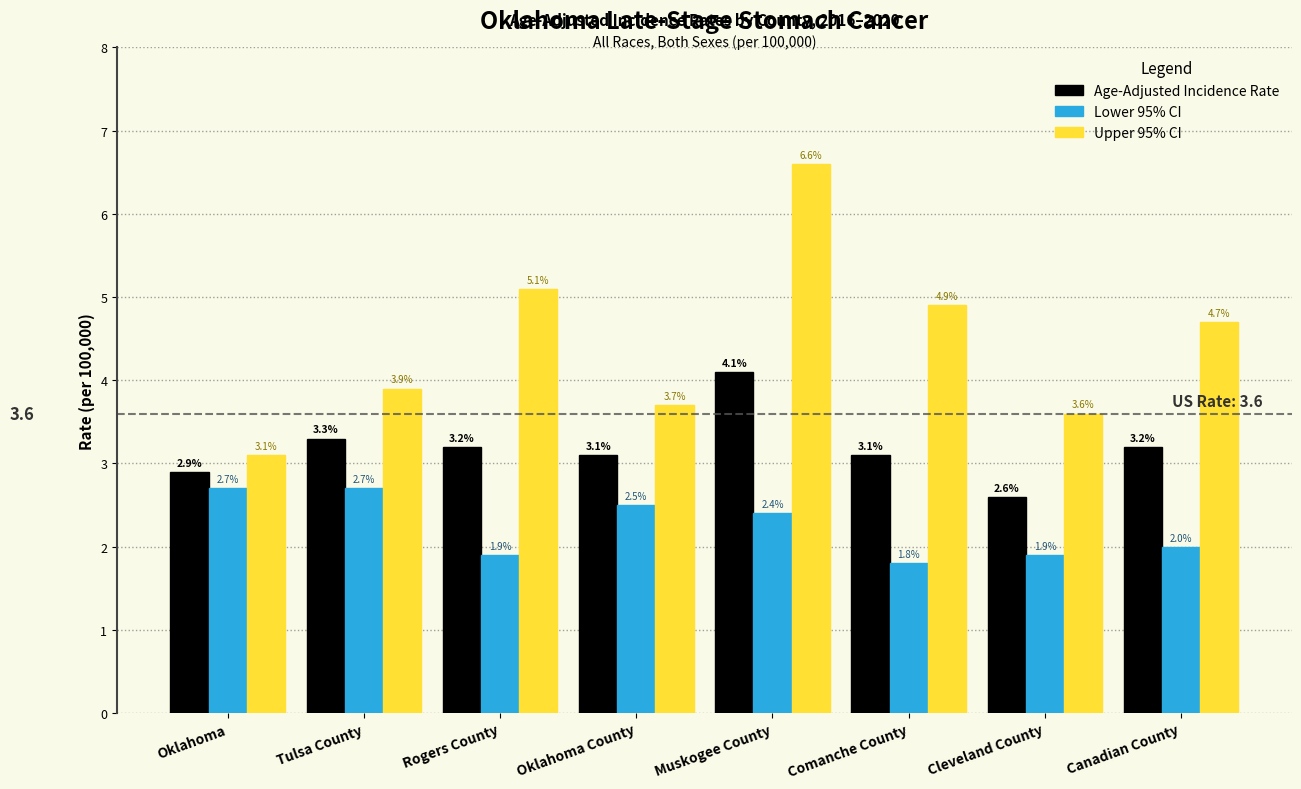

Reading right to left, list all the values displayed in this chart.

Age-Adjusted Incidence Rate: 3.2	2.6	3.1	4.1	3.1	3.2	3.3	2.9
Lower 95% CI: 2.0	1.9	1.8	2.4	2.5	1.9	2.7	2.7
Upper 95% CI: 4.7	3.6	4.9	6.6	3.7	5.1	3.9	3.1